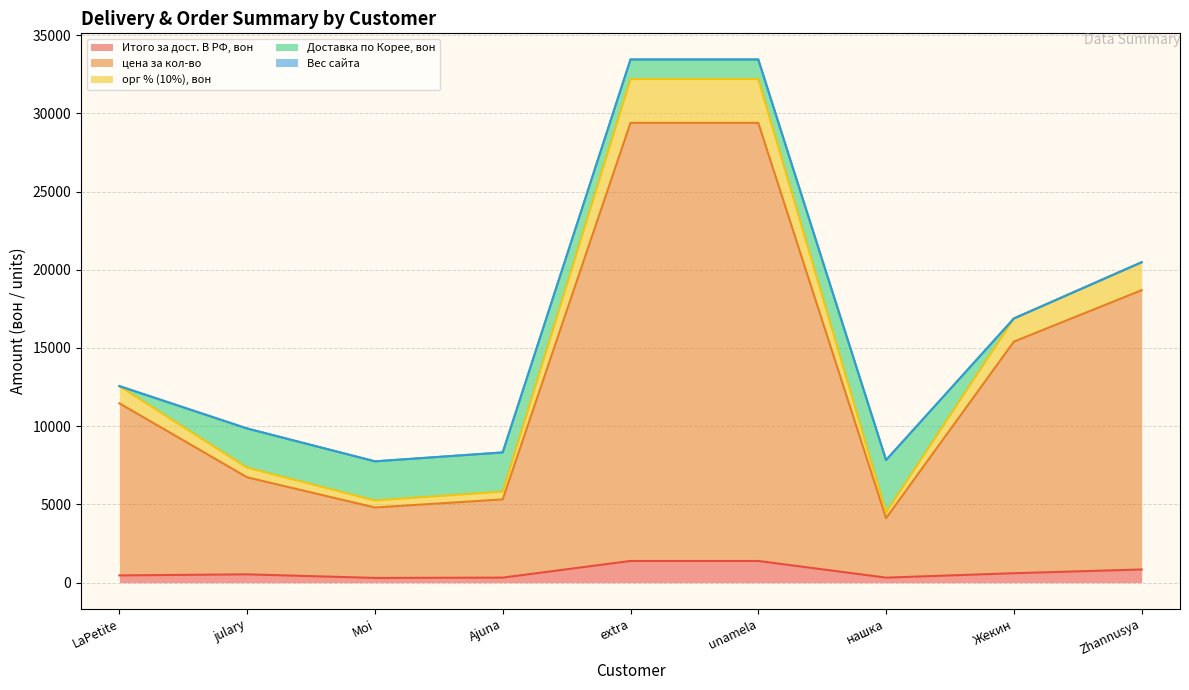

Which series changed the most between julary and Ajuna?

цена за кол-во